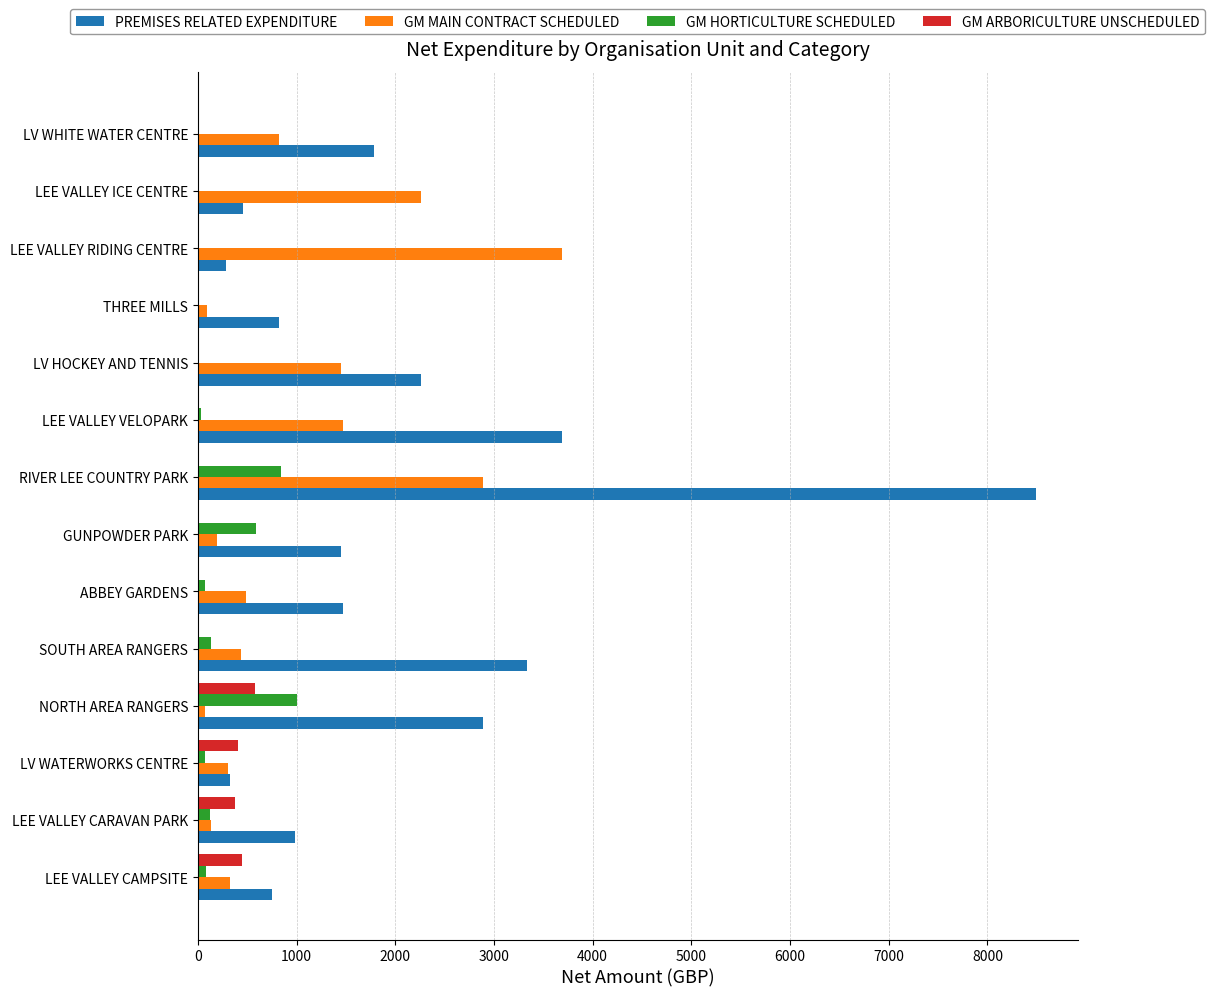

Which label corresponds to the largest value in the chart?

RIVER LEE COUNTRY PARK